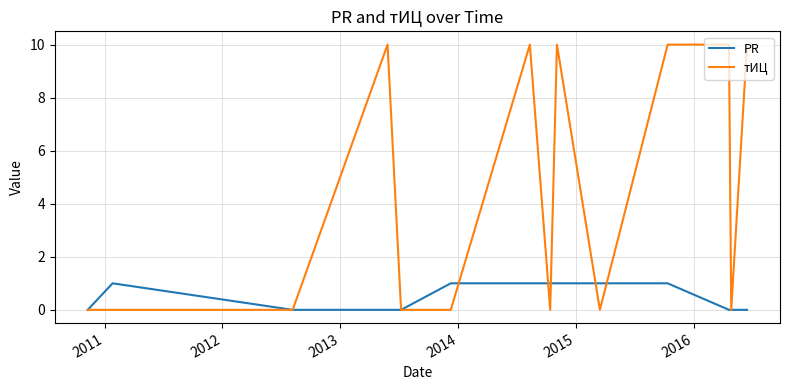

What are all the series names shown in the legend?

PR, тИЦ